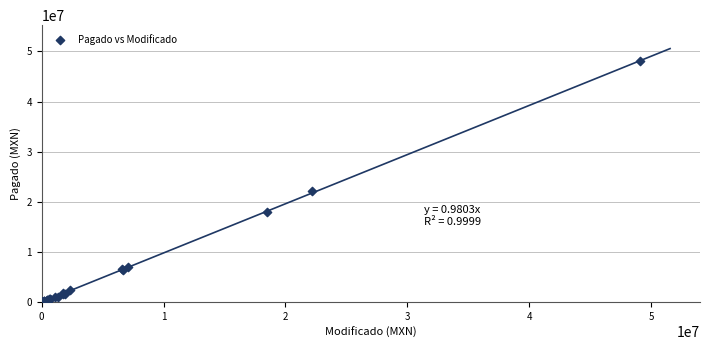

What Y value in the scatter plot is closest to 24009230?

22070674.8